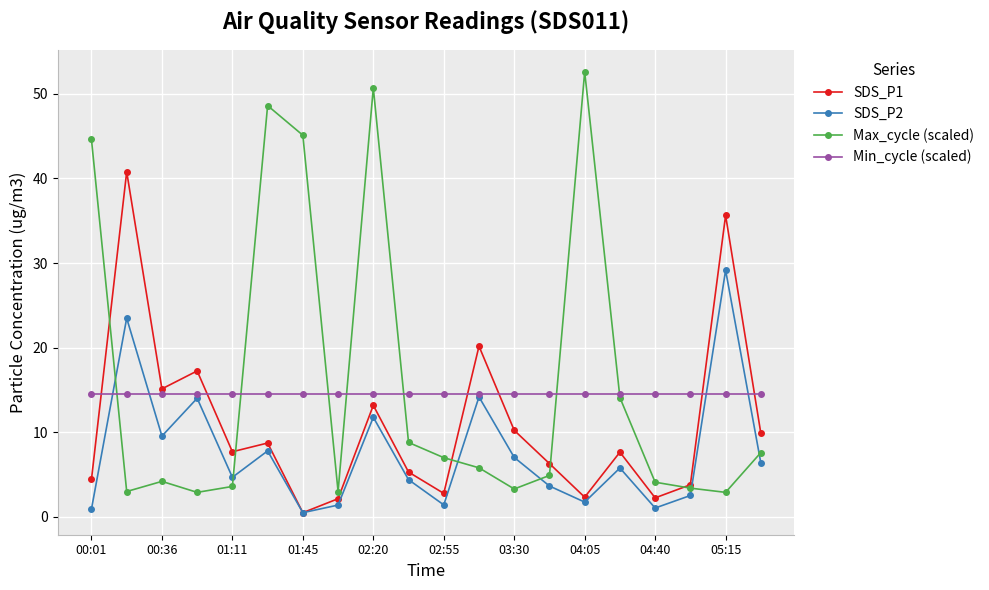

List the series in order of their peak value, highest first.

Max_cycle (scaled), SDS_P1, SDS_P2, Min_cycle (scaled)